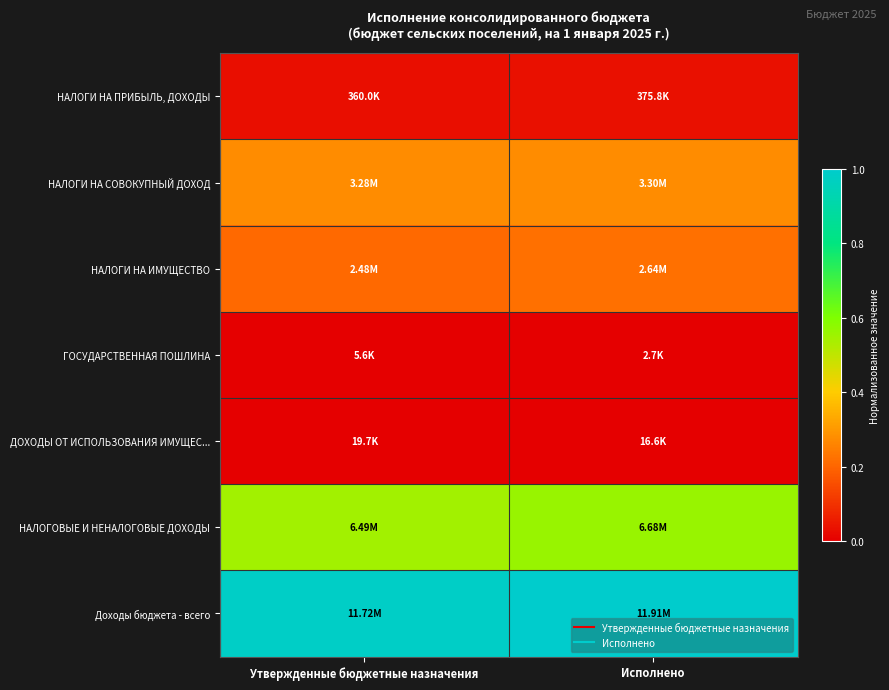

Reading right to left, what are all the values shown in this chart?

НАЛОГИ НА ПРИБЫЛЬ, ДОХОДЫ: Исполнено=0.0	Утвержденные бюджетные назначения=0.0
НАЛОГИ НА СОВОКУПНЫЙ ДОХОД: Исполнено=0.3	Утвержденные бюджетные назначения=0.3
НАЛОГИ НА ИМУЩЕСТВО: Исполнено=0.2	Утвержденные бюджетные назначения=0.2
ГОСУДАРСТВЕННАЯ ПОШЛИНА: Исполнено=0.0	Утвержденные бюджетные назначения=0.0
ДОХОДЫ ОТ ИСПОЛЬЗОВАНИЯ ИМУЩЕС...: Исполнено=0.0	Утвержденные бюджетные назначения=0.0
НАЛОГОВЫЕ И НЕНАЛОГОВЫЕ ДОХОДЫ: Исполнено=0.6	Утвержденные бюджетные назначения=0.5
Доходы бюджета - всего: Исполнено=1.0	Утвержденные бюджетные назначения=1.0